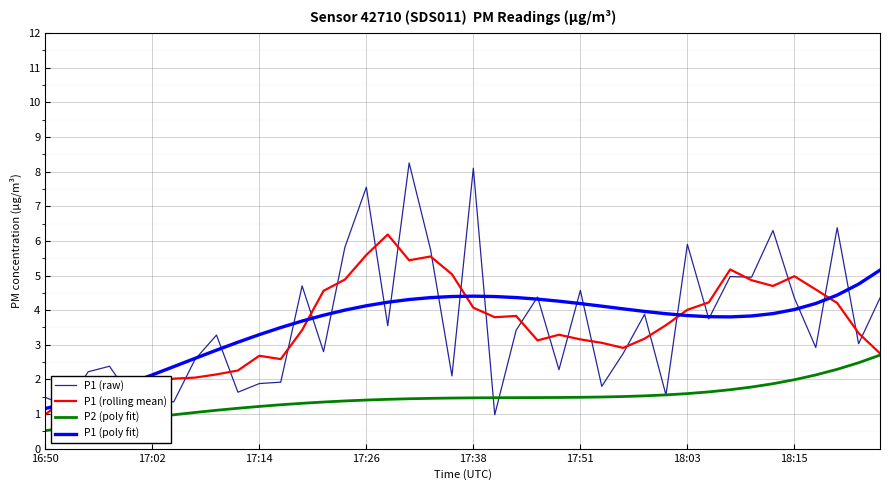

Which series has the largest range (max minus min)?

P1 (raw)